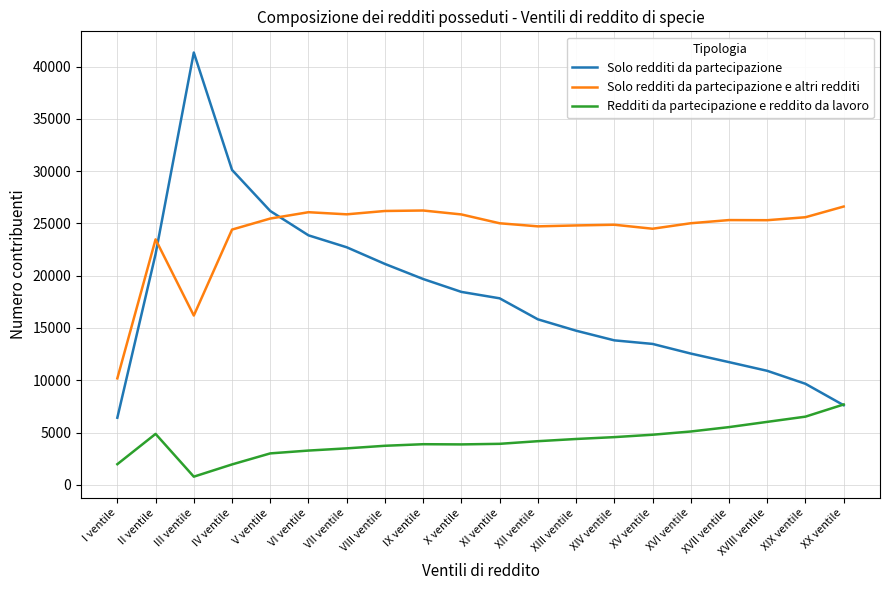

How many distinct data groups are displayed?

3